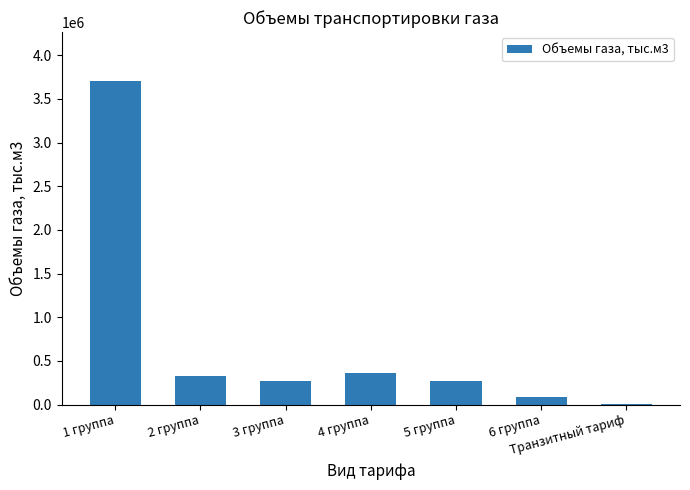

What is the sum of the values at 2 группа and 3 группа?

596541.7